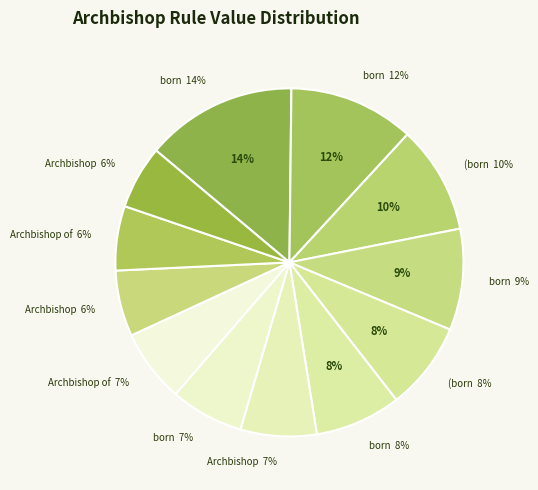

To the nearest percent, what is the difference between the largest and smallest slice percentages?

8%